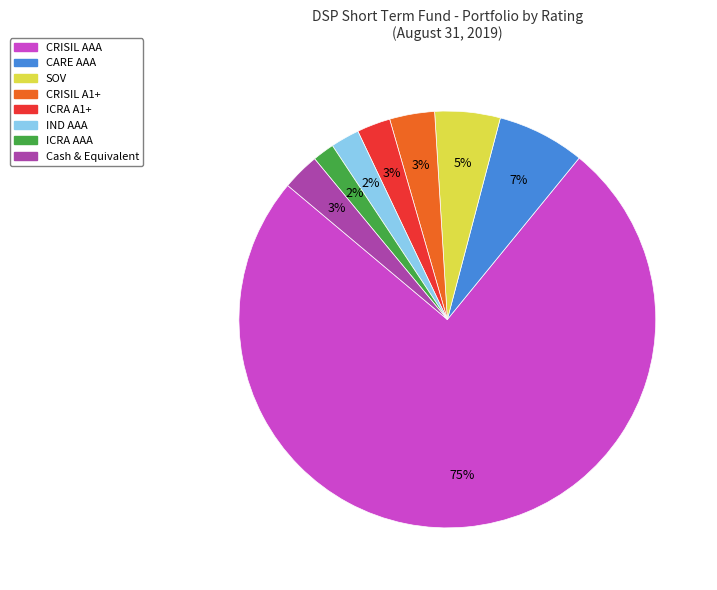

To the nearest percent, what percentage of the pie is CRISIL A1+?

3%